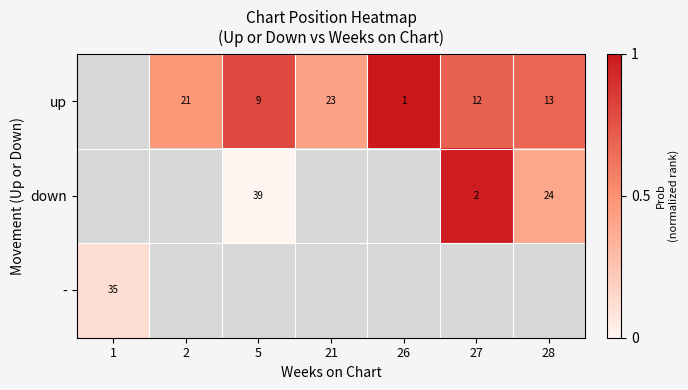

How many distinct data groups are displayed?

3